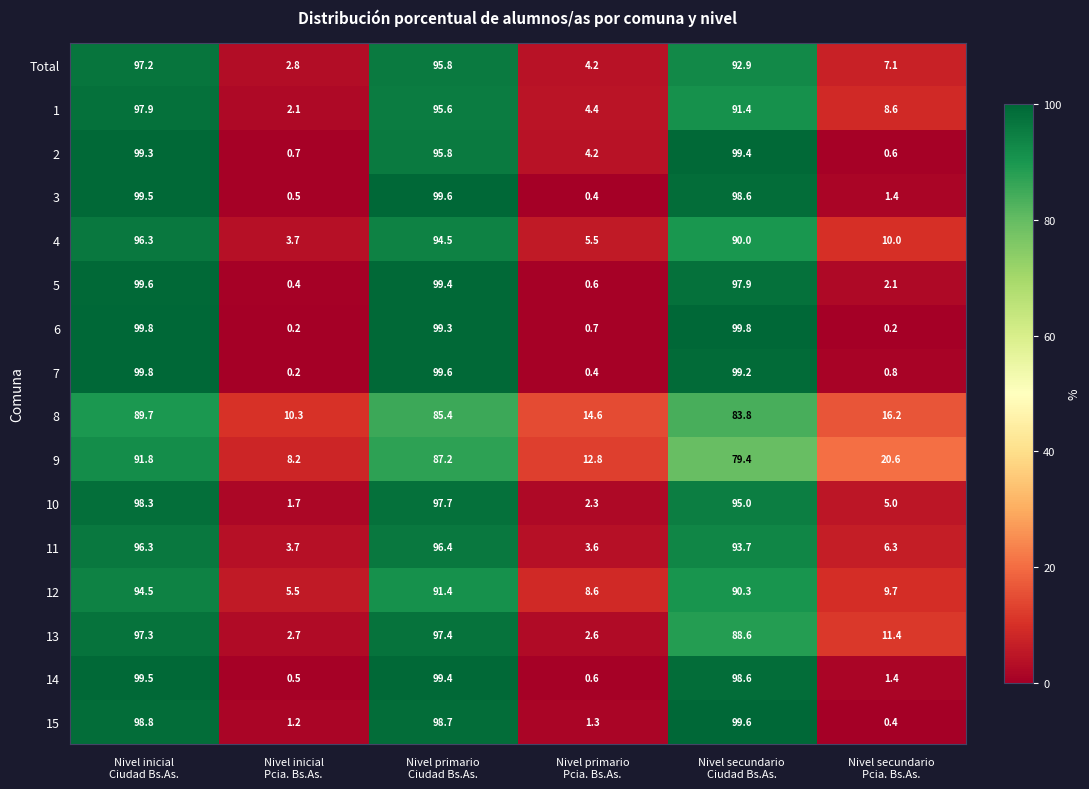

What is the minimum value for 3?

0.4